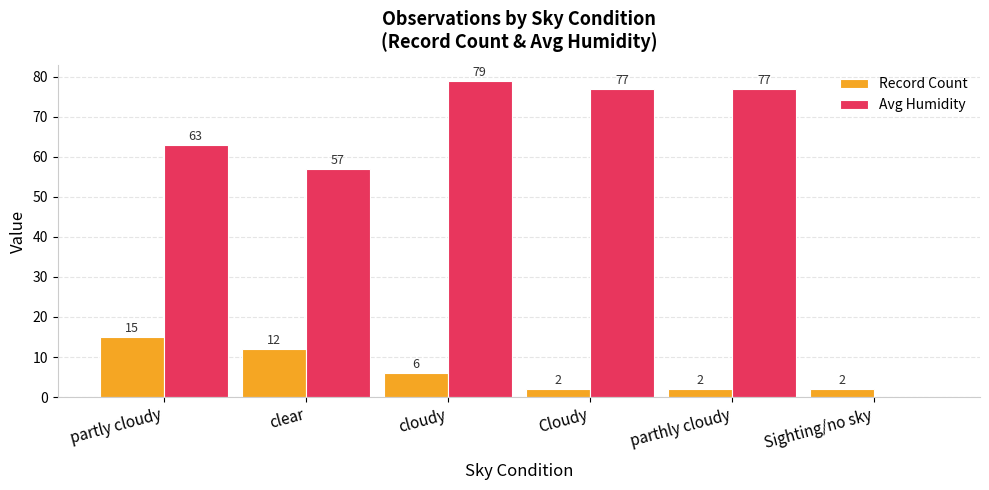

What is the sum of the Avg Humidity values at Cloudy and Sighting/no sky?

77